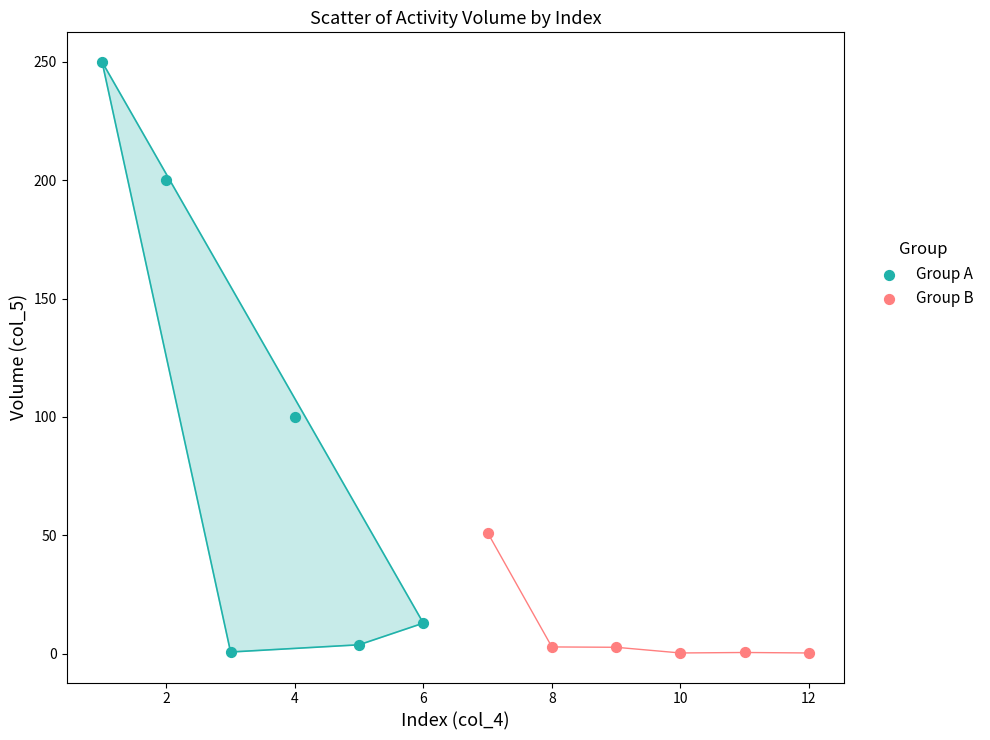

What are all the series names shown in the legend?

Group A, Group B